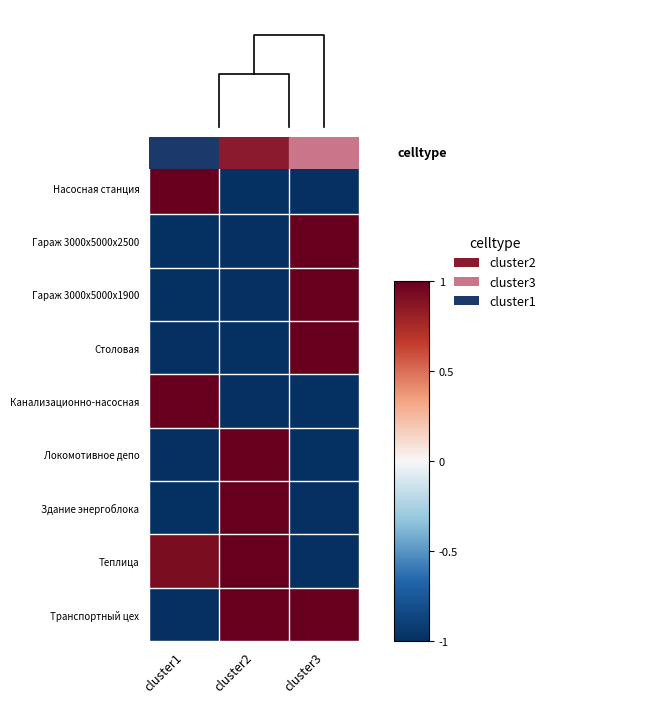

Read the Теплица value at cluster3.

-1.0